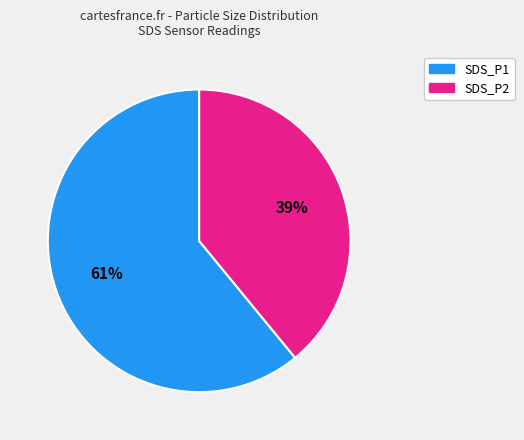

Combined, do SDS_P1 and SDS_P2 account for over 50%?

Yes